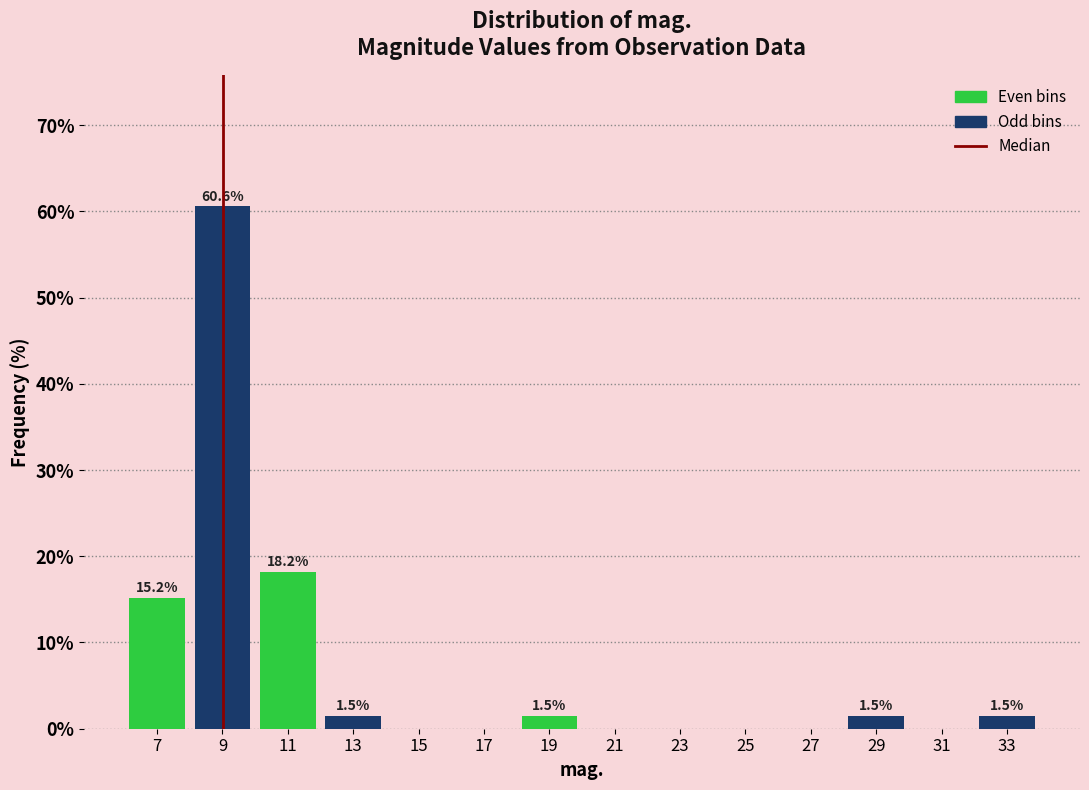

Which range on the x-axis has the tallest bar?

8 to 10